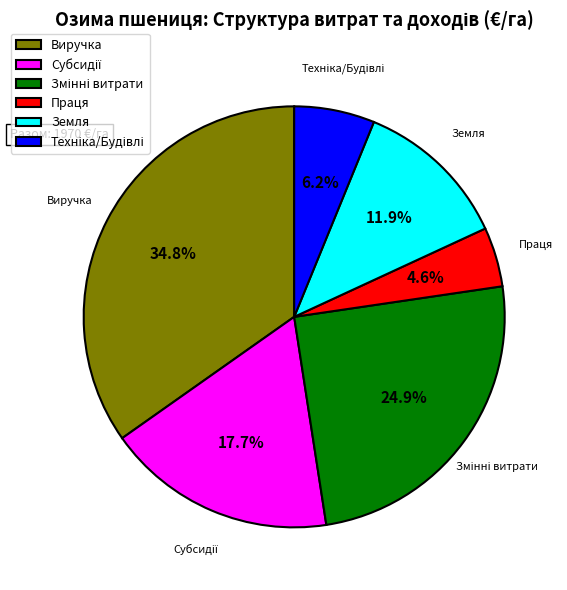

To the nearest percent, what portion does Земля represent?

12%